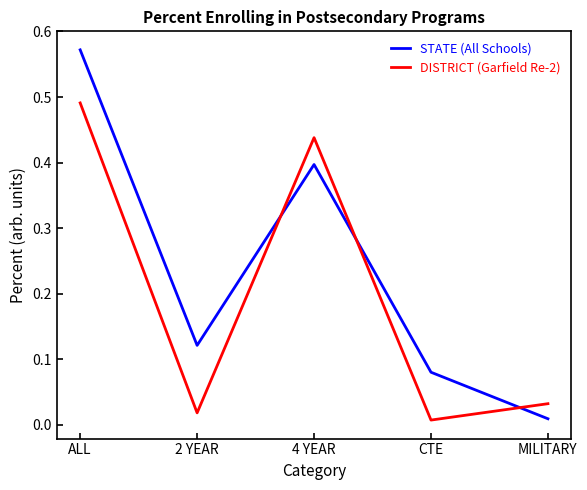

What are all the series names shown in the legend?

STATE (All Schools), DISTRICT (Garfield Re-2)